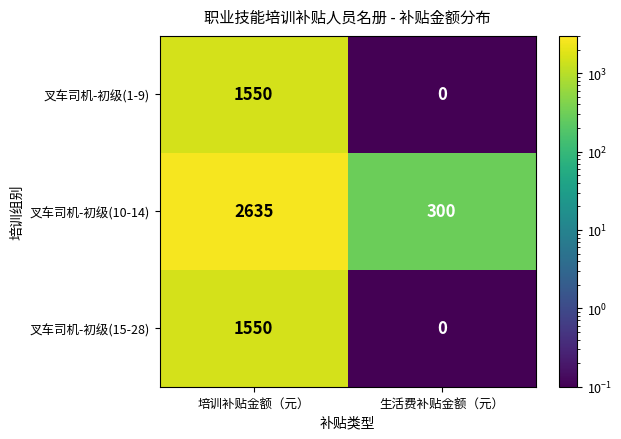

What is the difference between the 叉车司机-初级(10-14) values at 生活费补贴金额（元） and 培训补贴金额（元）?

2335